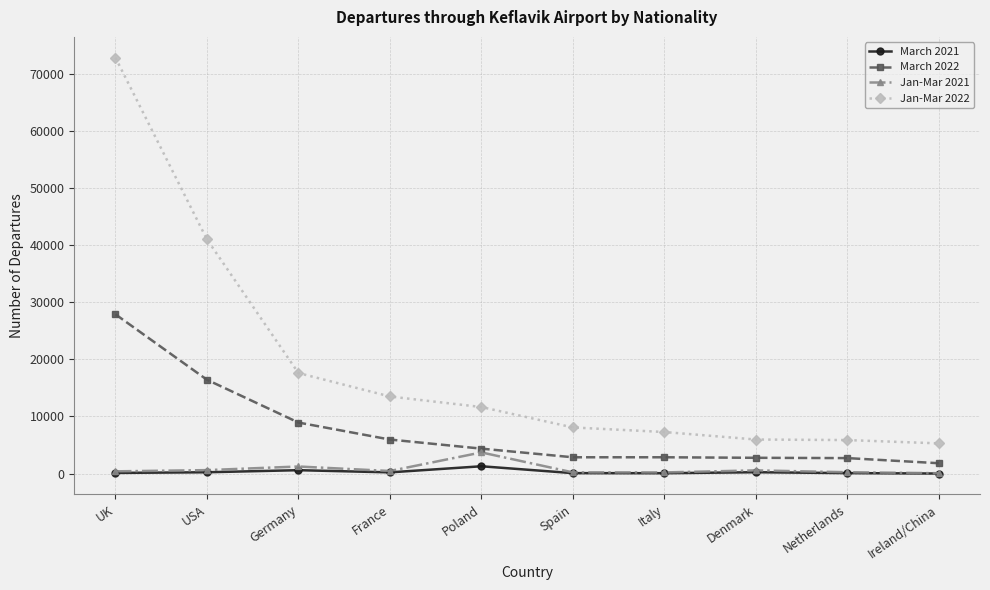

True or false: Jan-Mar 2022 and March 2021 cross at least once.

False